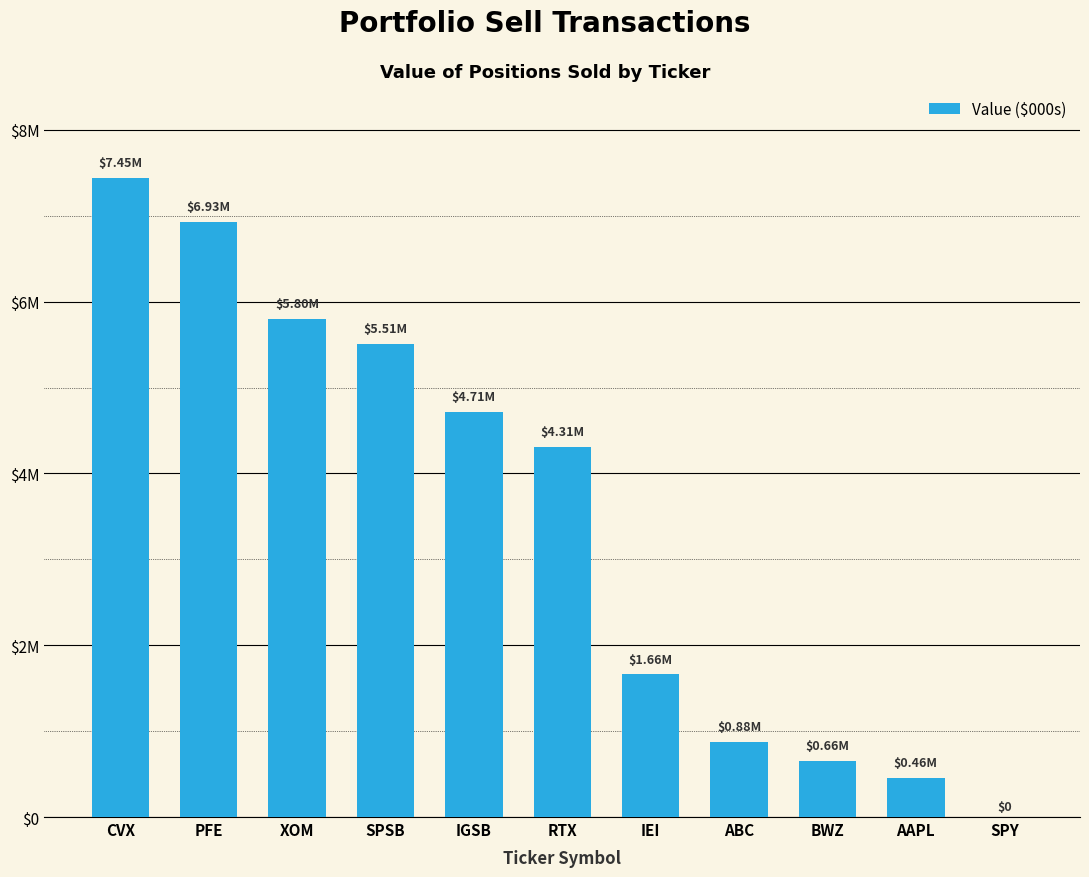

Rank the categories by value from lowest to highest.

SPY, AAPL, BWZ, ABC, IEI, RTX, IGSB, SPSB, XOM, PFE, CVX